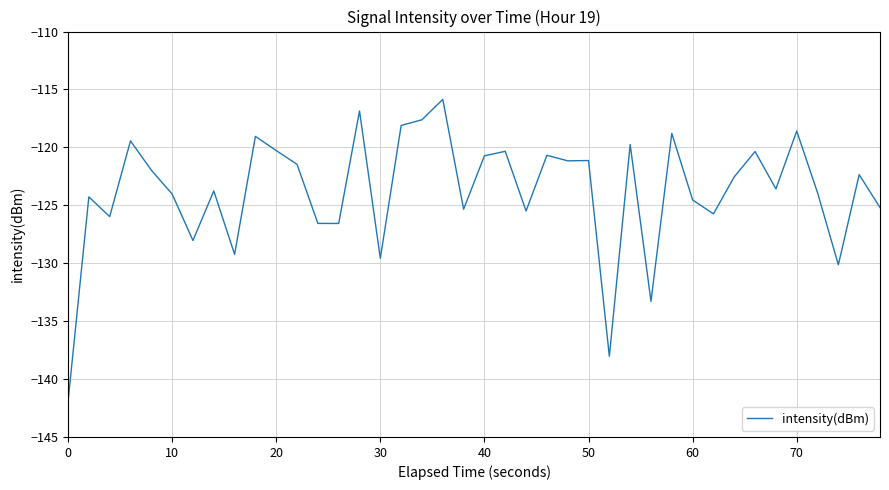

What is the difference between the maximum and minimum values?

26.1